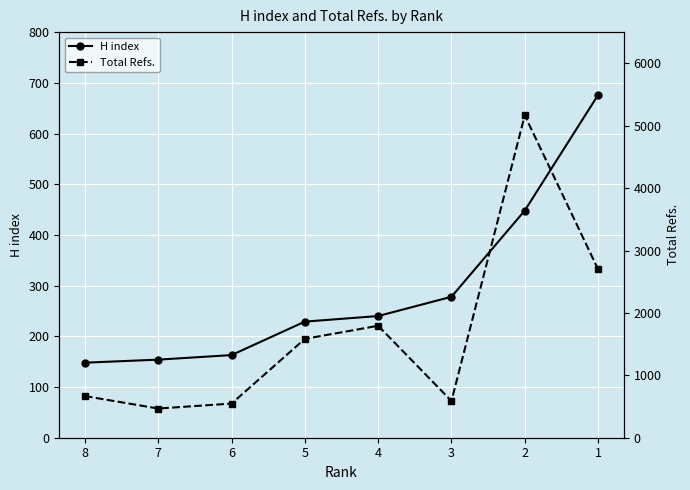

What is the value of the Total Refs. point at the 4th from the left?

1584